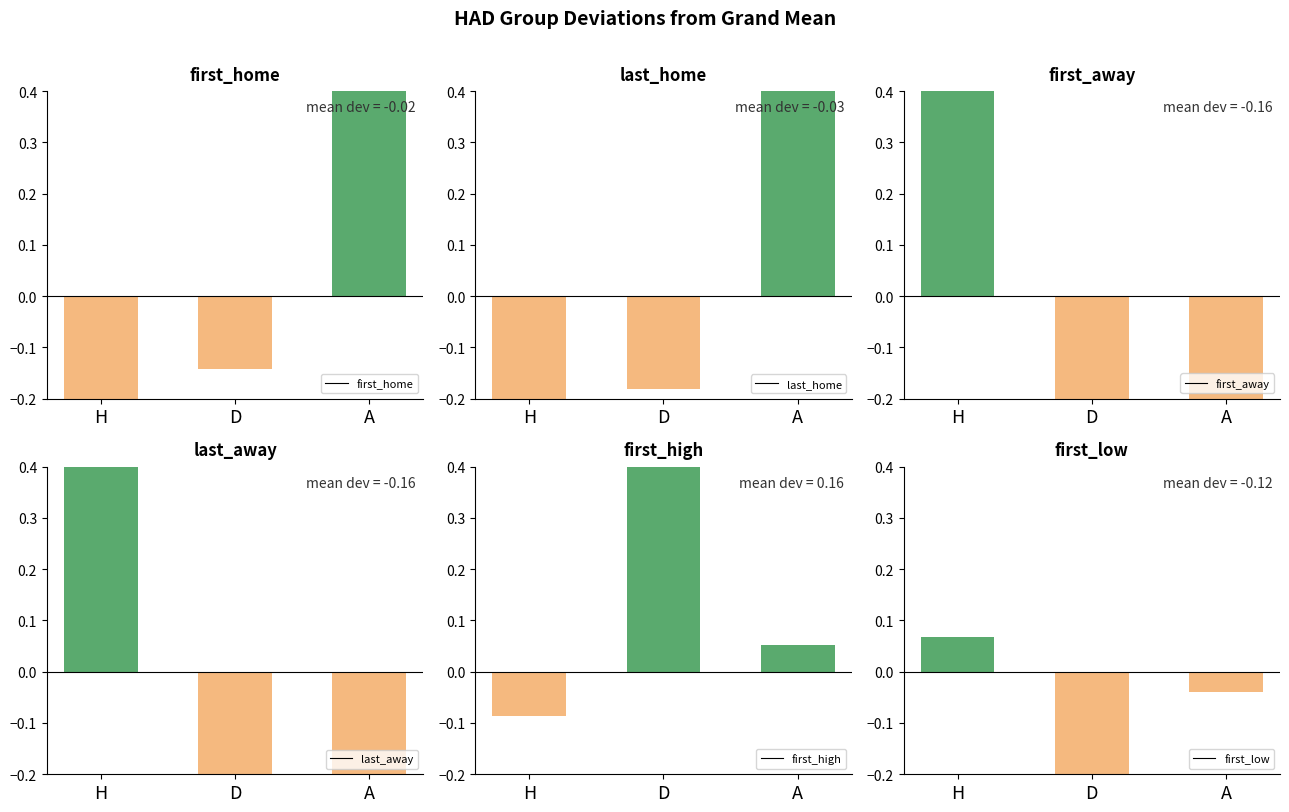

What are all the series names shown in the legend?

first_home, last_home, first_away, last_away, first_high, first_low